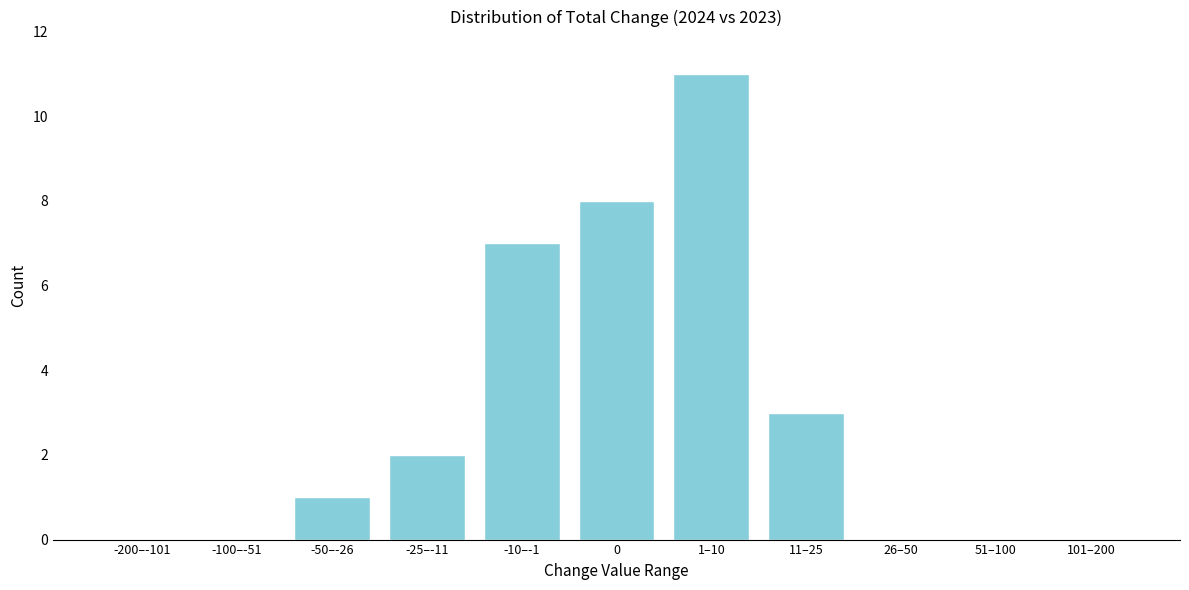

Reading left to right, what are all the values shown in this chart?

-200–-101=0	-100–-51=0	-50–-26=1	-25–-11=2	-10–-1=7	0=8	1–10=11	11–25=3	26–50=0	51–100=0	101–200=0